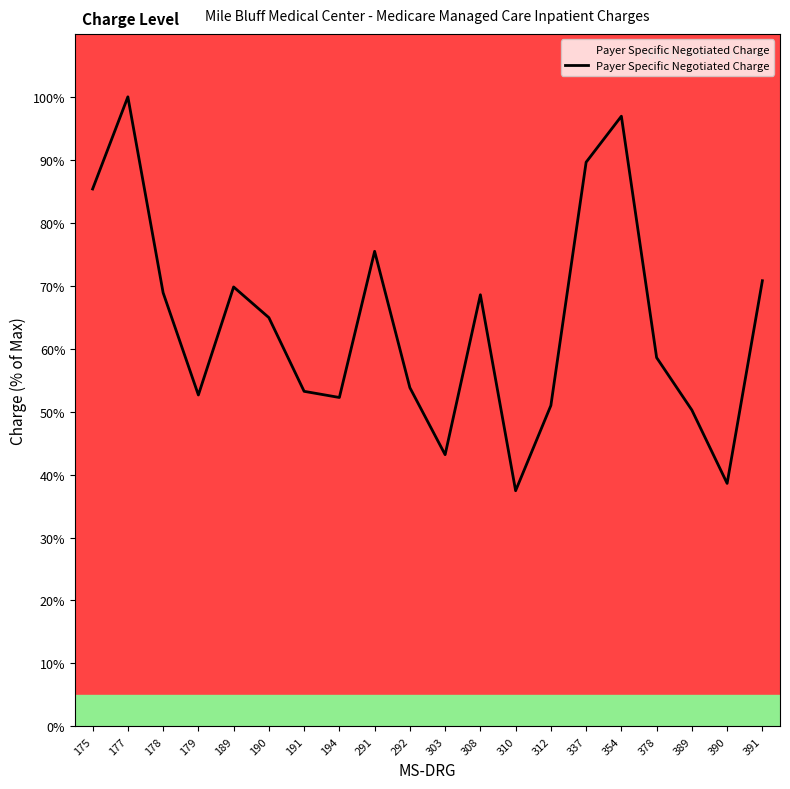

What is the change in value from 292 to 389?

-3.6